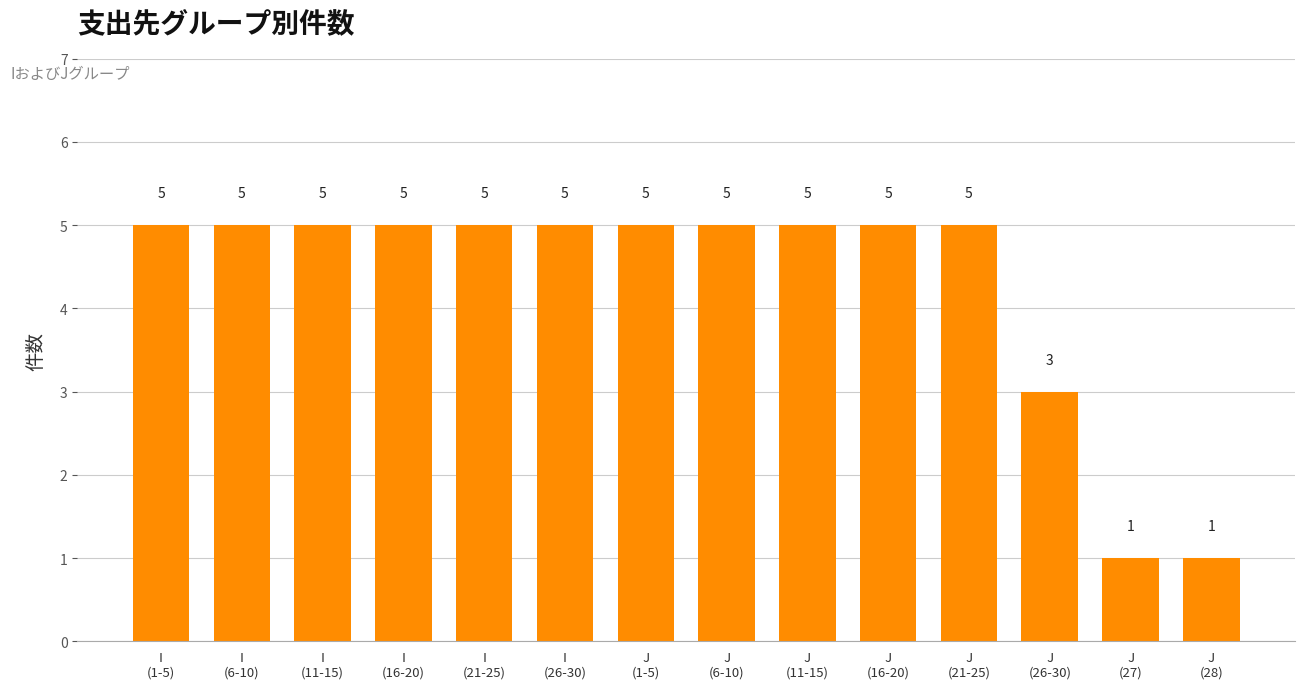

What position from the right is J
(28)?

1